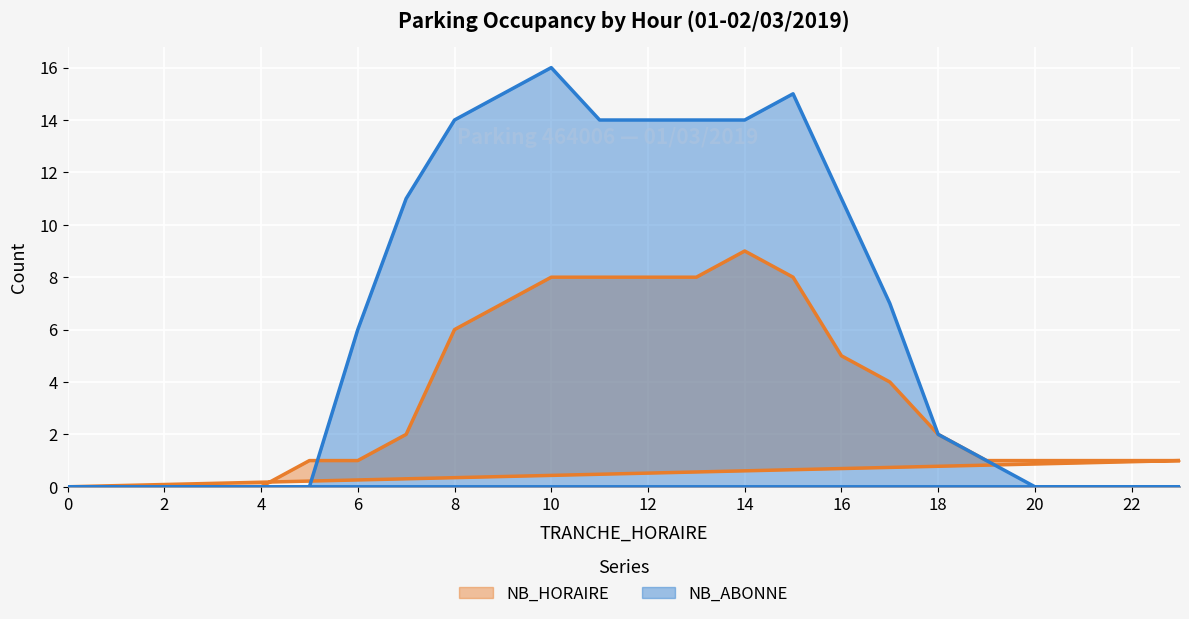

What is the difference between the NB_HORAIRE values at 22 and 10?

7